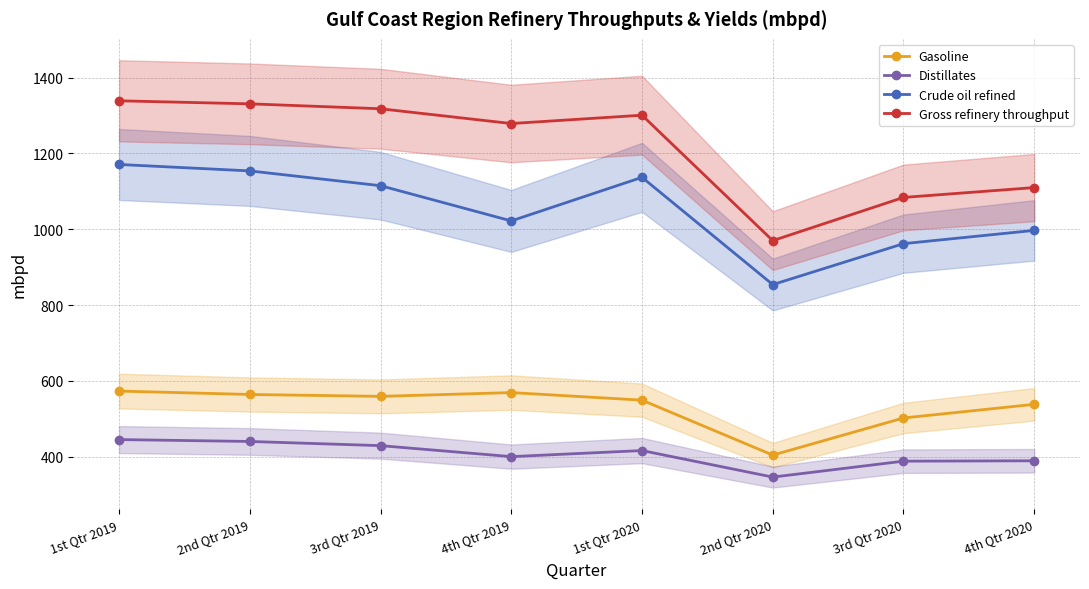

At how many categories does at least one series exceed 1268?

5